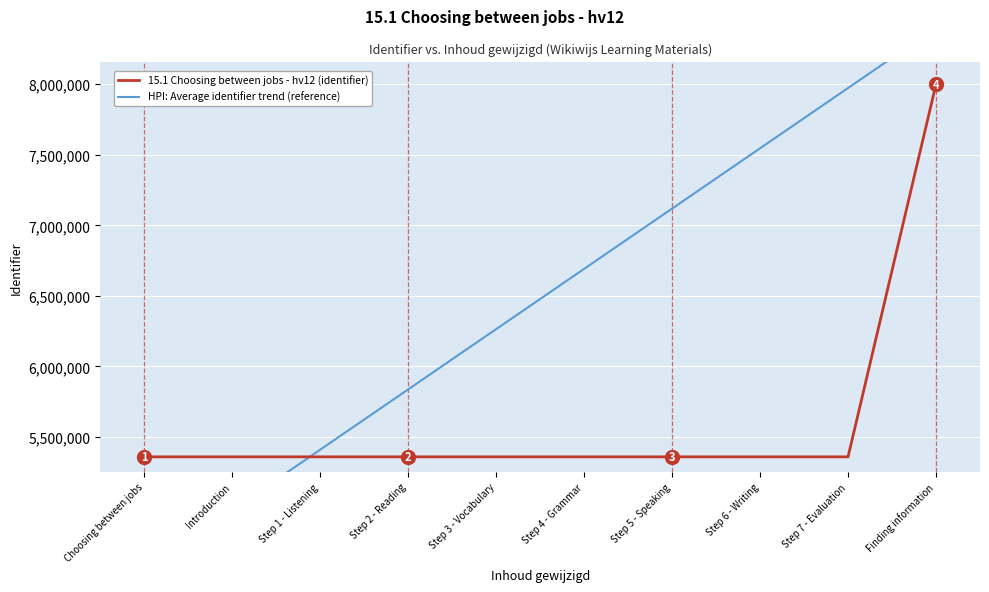

Reading left to right, list all the values displayed in this chart.

HPI: Average identifier trend (reference): Choosing between jobs=4555150.8	Introduction=4982456.4	Step 1 - Listening=5409762.0	Step 2 - Reading=5837067.5	Step 3 - Vocabulary=6264373.1	Step 4 - Grammar=6691678.7	Step 5 - Speaking=7118984.2	Step 6 - Writing=7546289.8	Step 7 - Evaluation=7973595.3	Finding information=8400900.9
15.1 Choosing between jobs - hv12 (identifier): Choosing between jobs=5359001.0	Introduction=5359002.0	Step 1 - Listening=5359004.0	Step 2 - Reading=5359007.0	Step 3 - Vocabulary=5359012.0	Step 4 - Grammar=5359015.0	Step 5 - Speaking=5359020.0	Step 6 - Writing=5359022.0	Step 7 - Evaluation=5359024.0	Finding information=8000858.0